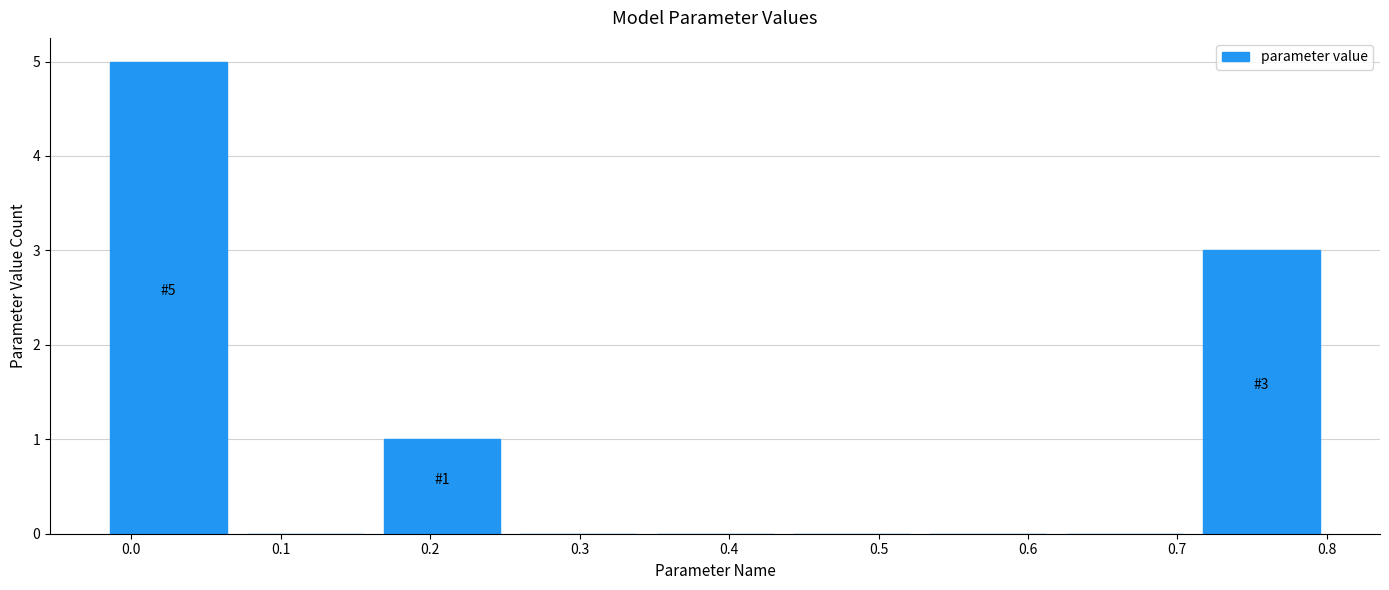

Which range on the x-axis has the tallest bar?

-0.02 to 0.07